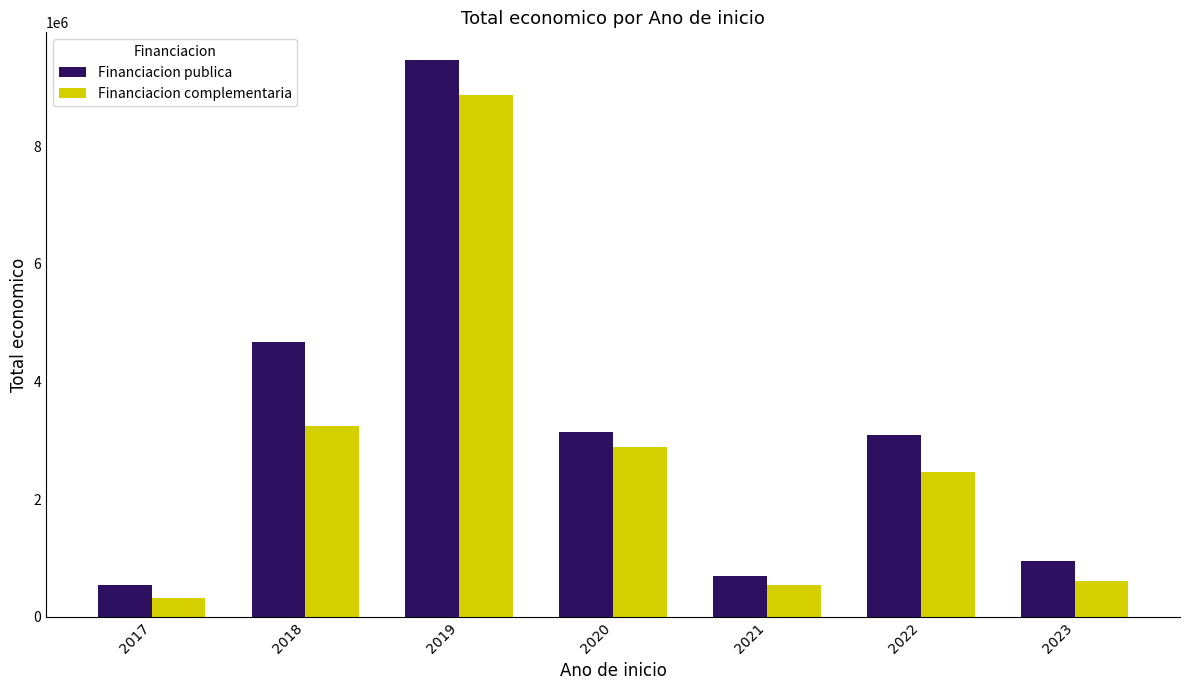

How many groups of bars are there?

7